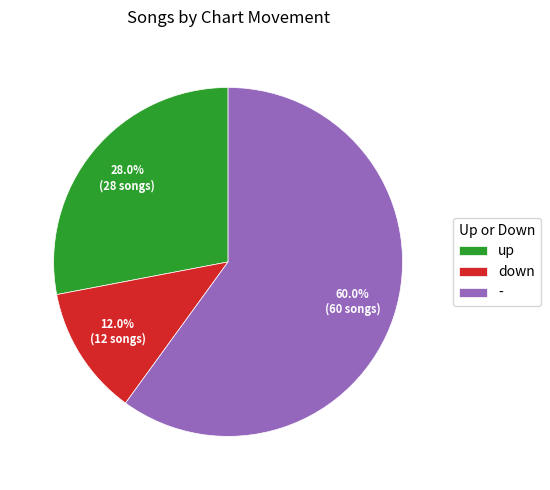

What is the smallest slice in the pie chart?

down